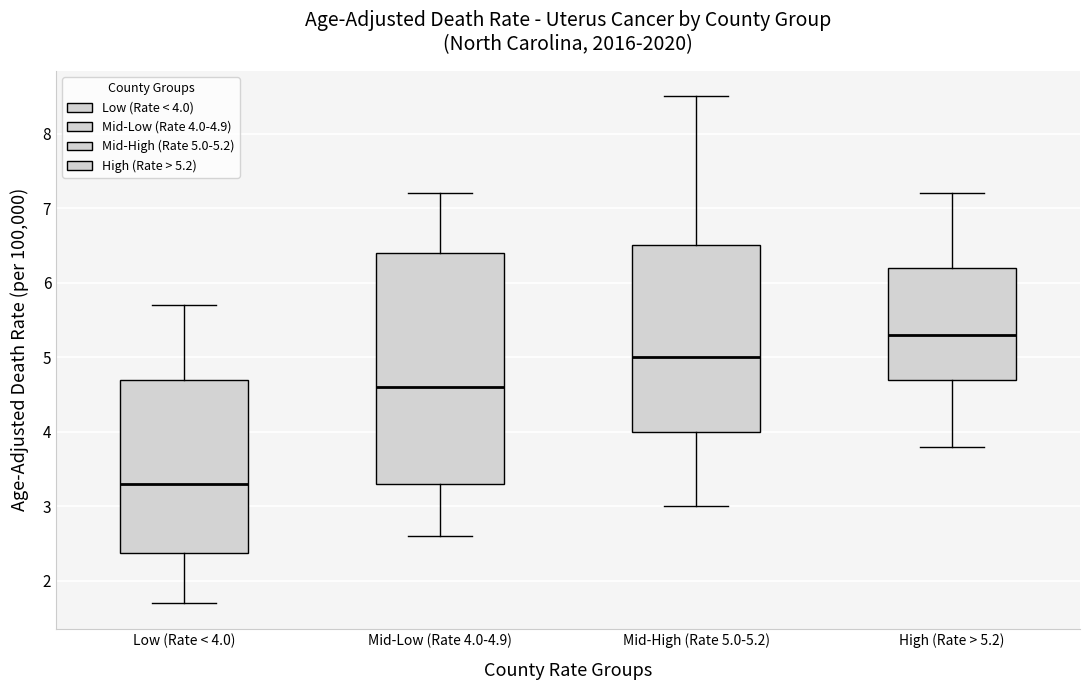

Comparing the boxes themselves (not the whiskers), which one is the tallest?

Mid-Low (Rate 4.0-4.9)